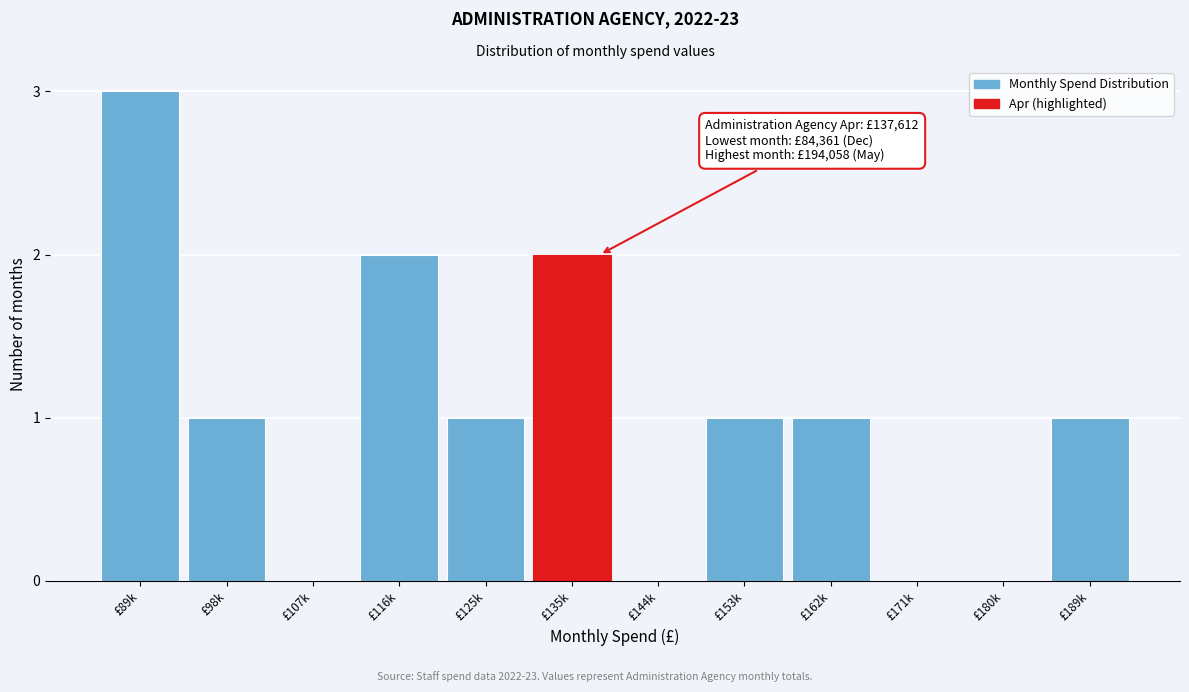

Reading left to right, transcribe all the data shown in this chart.

£89k=3	£98k=1	£107k=0	£116k=2	£125k=1	£135k=2	£144k=0	£153k=1	£162k=1	£171k=0	£180k=0	£189k=1